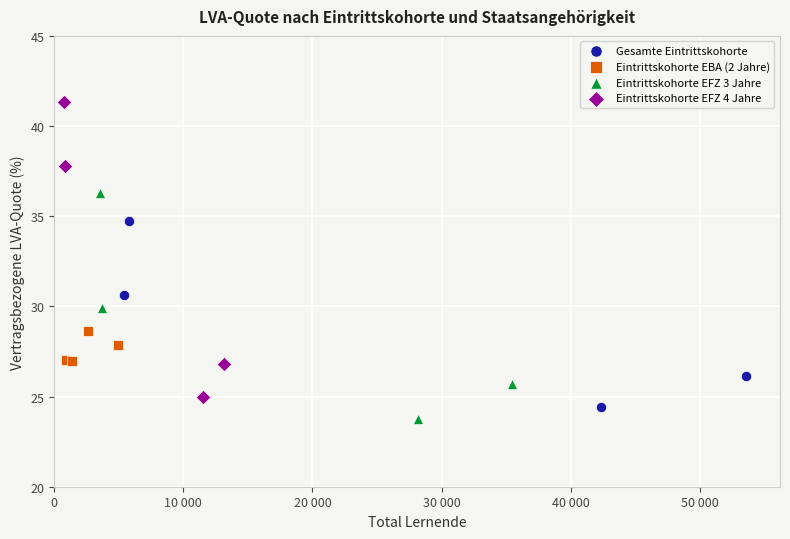

Which series contains the highest Y value?

Eintrittskohorte EFZ 4 Jahre